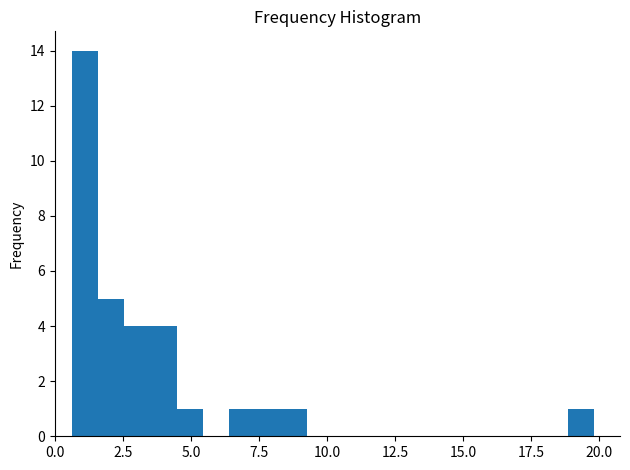

Around what value on the x-axis is the tallest bar? Give the approximate position of its centre, as read against the axis.

1.0